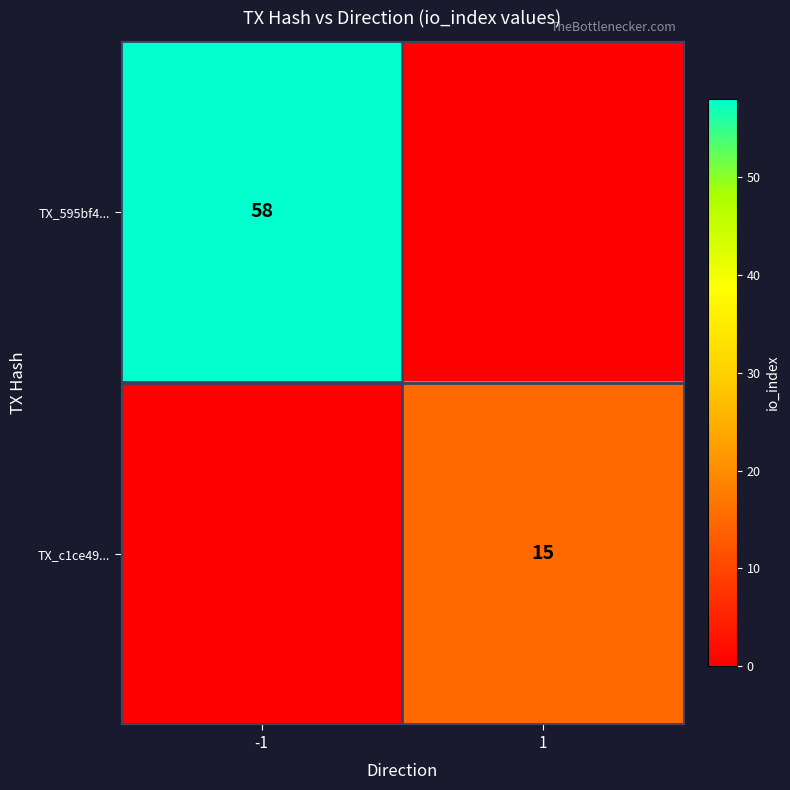

The value of TX_595bf4... at -1 is 34. True or false?

False